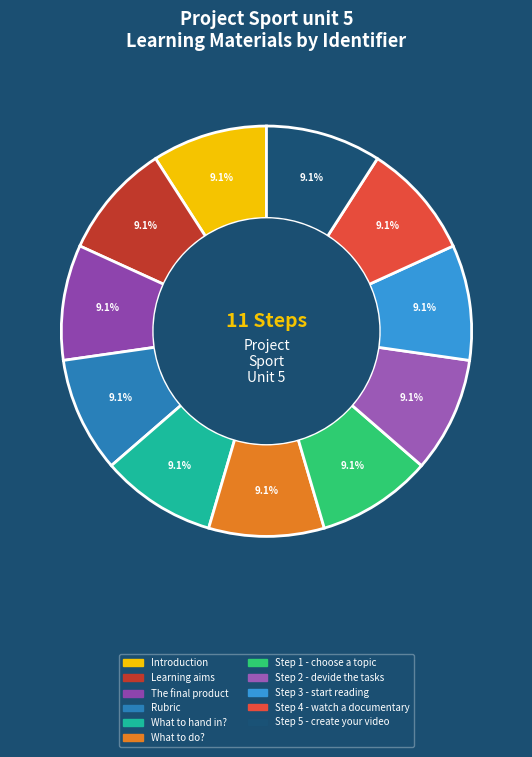

How much of the chart is everything except Step 1 - choose a topic?

90.9%